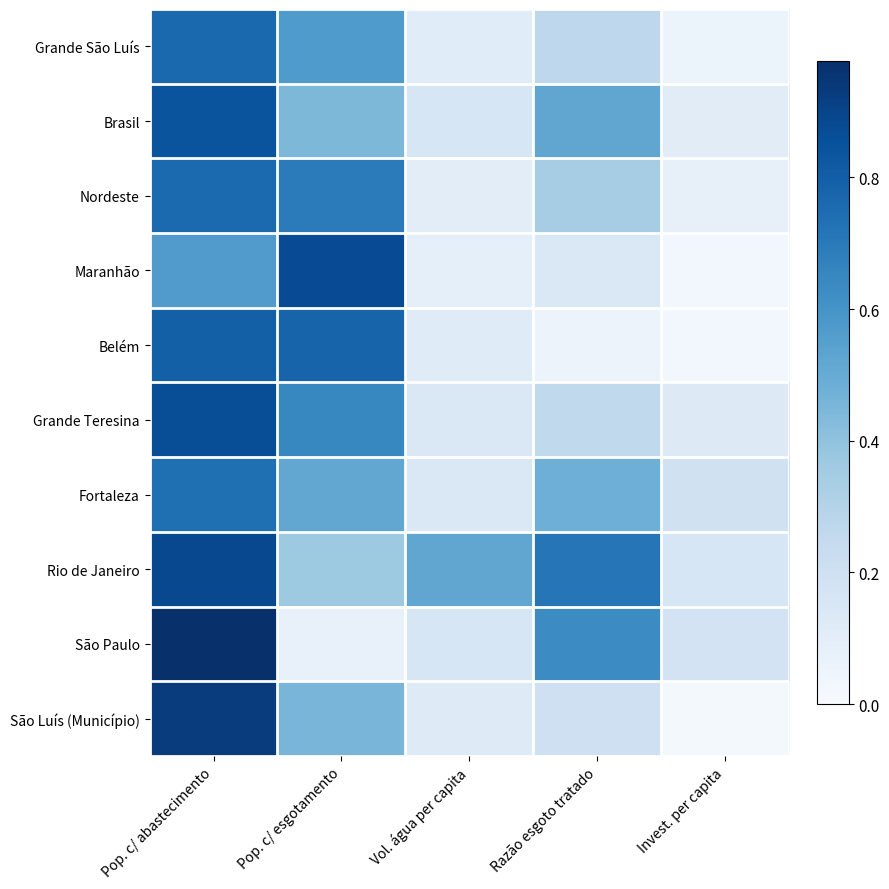

Reading left to right, extract all data points from this chart.

Grande São Luís: Pop. c/ abastecimento=0.8	Pop. c/ esgotamento=0.6	Vol. água per capita=0.1	Razão esgoto tratado=0.3	Invest. per capita=0.1
Brasil: Pop. c/ abastecimento=0.8	Pop. c/ esgotamento=0.4	Vol. água per capita=0.2	Razão esgoto tratado=0.5	Invest. per capita=0.1
Nordeste: Pop. c/ abastecimento=0.8	Pop. c/ esgotamento=0.7	Vol. água per capita=0.1	Razão esgoto tratado=0.3	Invest. per capita=0.1
Maranhão: Pop. c/ abastecimento=0.6	Pop. c/ esgotamento=0.9	Vol. água per capita=0.1	Razão esgoto tratado=0.1	Invest. per capita=0.0
Belém: Pop. c/ abastecimento=0.8	Pop. c/ esgotamento=0.8	Vol. água per capita=0.1	Razão esgoto tratado=0.1	Invest. per capita=0.0
Grande Teresina: Pop. c/ abastecimento=0.9	Pop. c/ esgotamento=0.7	Vol. água per capita=0.1	Razão esgoto tratado=0.3	Invest. per capita=0.1
Fortaleza: Pop. c/ abastecimento=0.7	Pop. c/ esgotamento=0.5	Vol. água per capita=0.1	Razão esgoto tratado=0.5	Invest. per capita=0.2
Rio de Janeiro: Pop. c/ abastecimento=0.9	Pop. c/ esgotamento=0.4	Vol. água per capita=0.5	Razão esgoto tratado=0.7	Invest. per capita=0.2
São Paulo: Pop. c/ abastecimento=1.0	Pop. c/ esgotamento=0.1	Vol. água per capita=0.2	Razão esgoto tratado=0.6	Invest. per capita=0.2
São Luís (Município): Pop. c/ abastecimento=0.9	Pop. c/ esgotamento=0.5	Vol. água per capita=0.1	Razão esgoto tratado=0.2	Invest. per capita=0.0